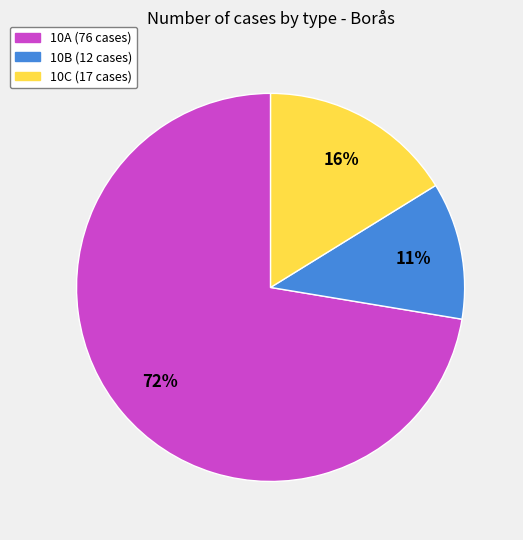

What is the ratio of the value at 10B to the value at 10A?

0.2